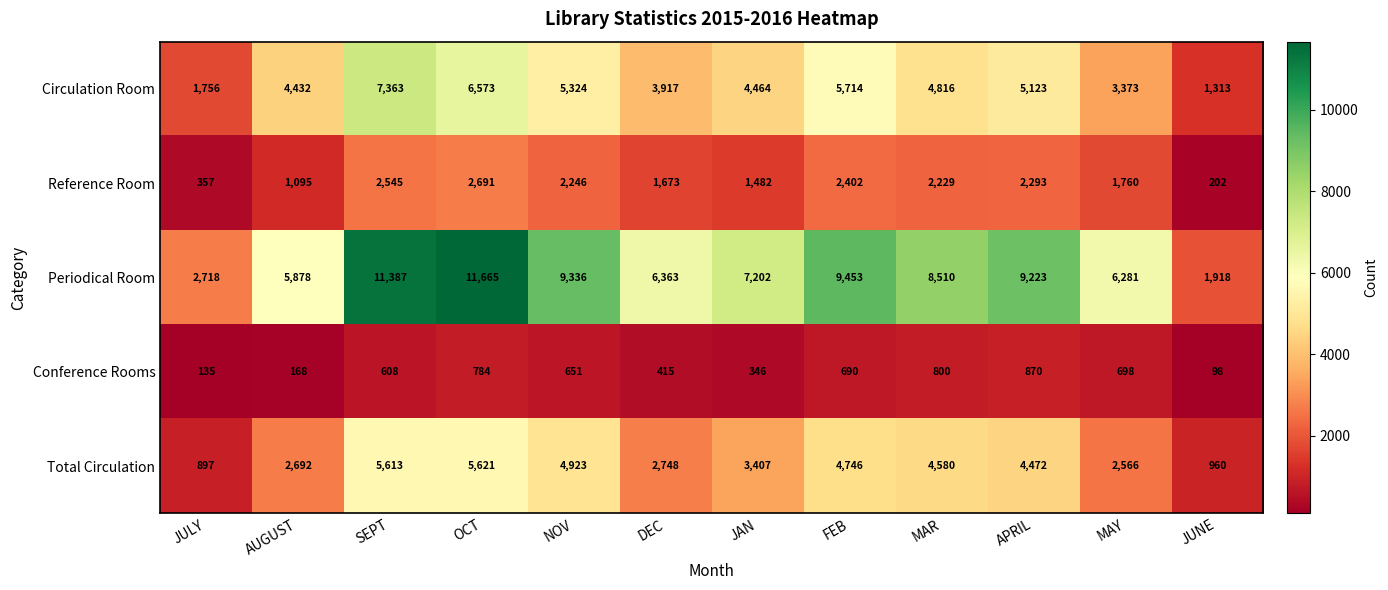

What is the difference between the maximum and minimum values in the Periodical Room series?

9747